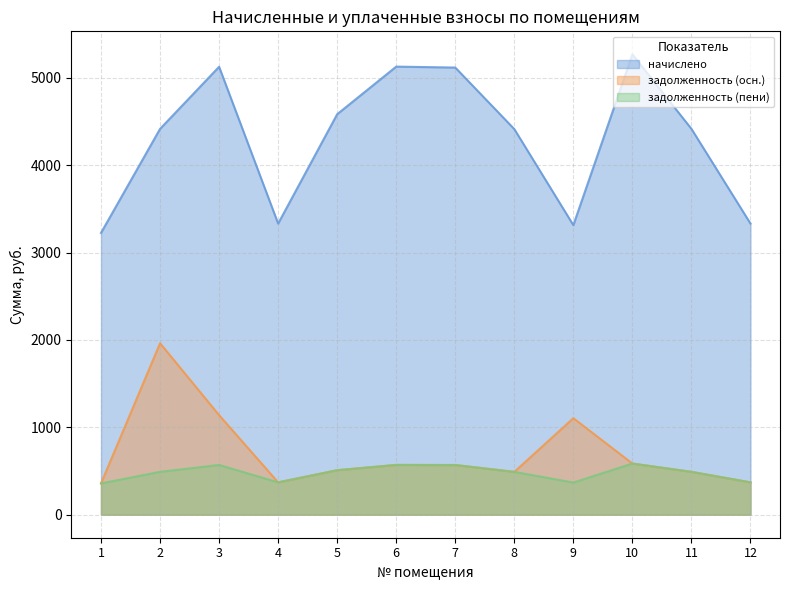

Between 2 and 3, which series saw the biggest shift?

задолженность (осн.)